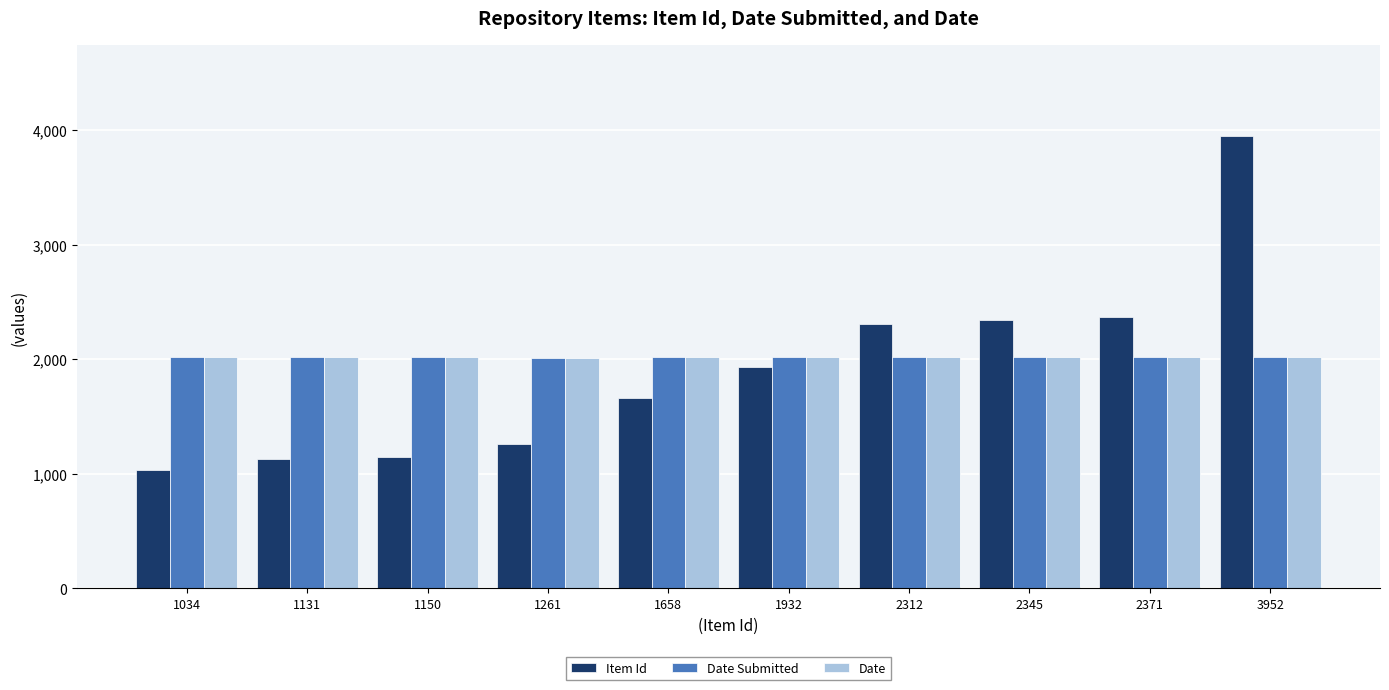

What is the total value across all series at 1932?

5964